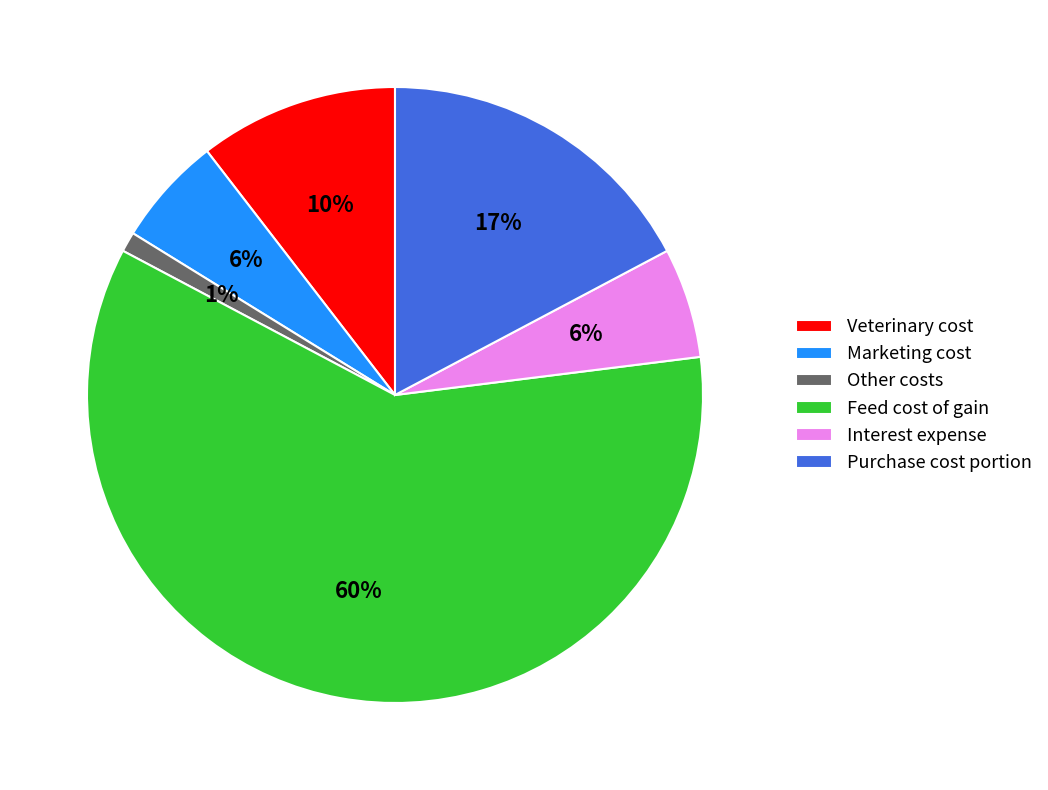

Is the sum of Veterinary cost and Marketing cost greater than half?

No